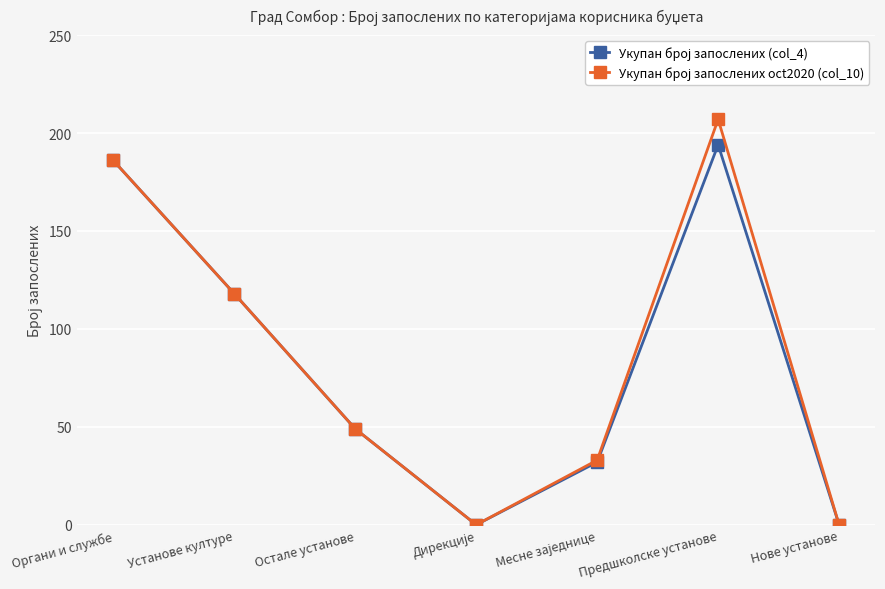

What is the total value across all series at Органи и службе?

372